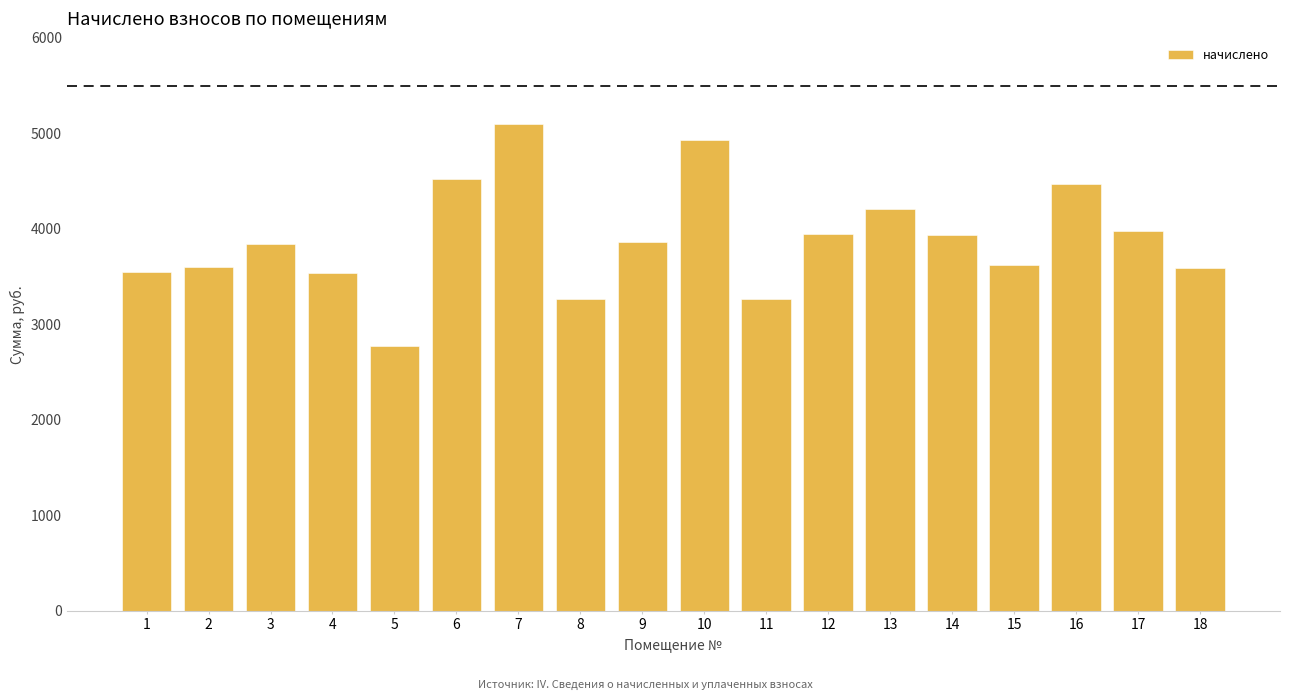

The value at 11 is 4849.8. True or false?

False